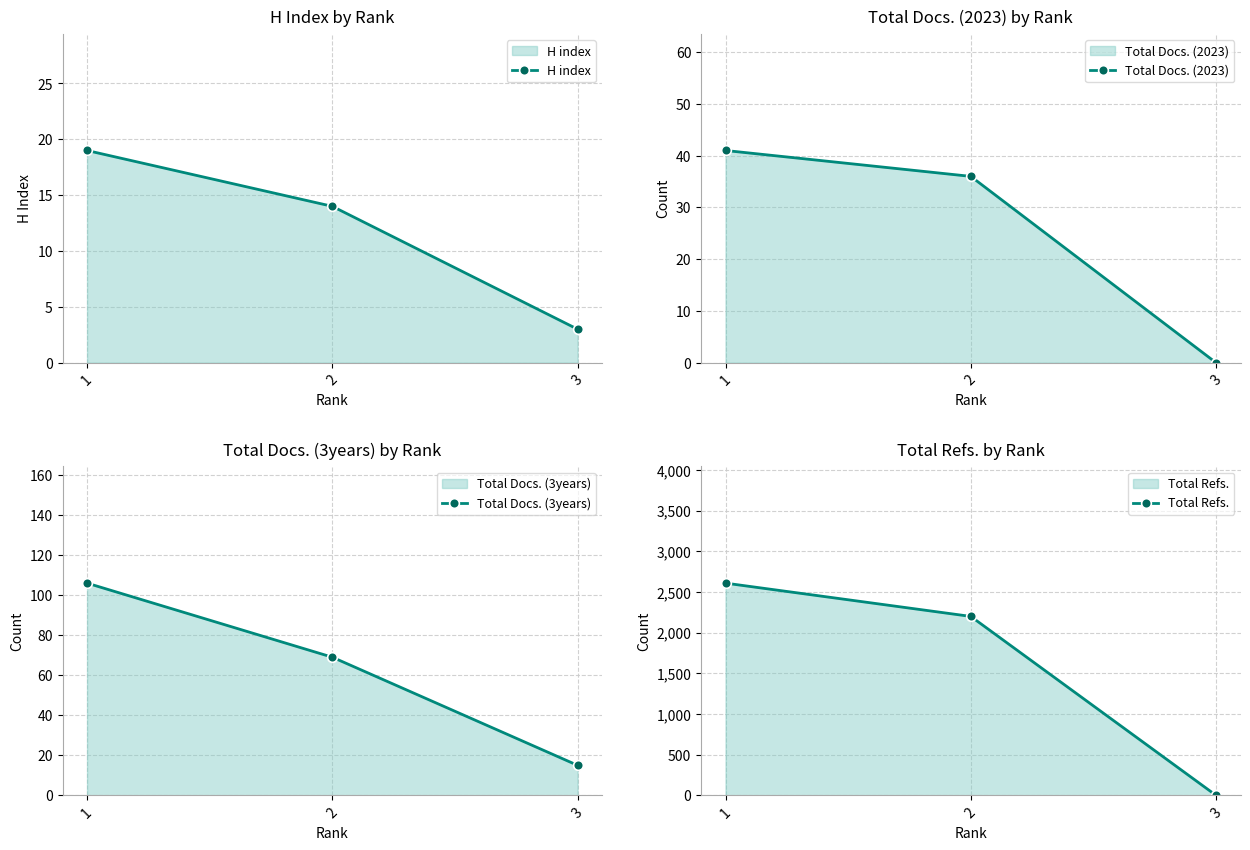

Is it true that H index equals 14 at 2?

True